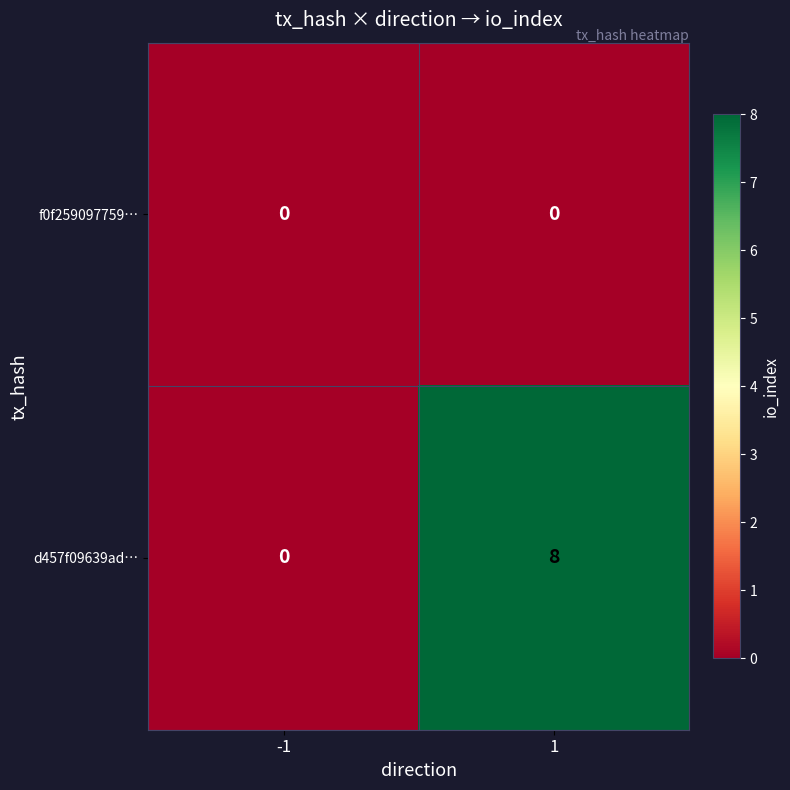

True or false: d457f09639ad… has a value of 0 at -1.

True